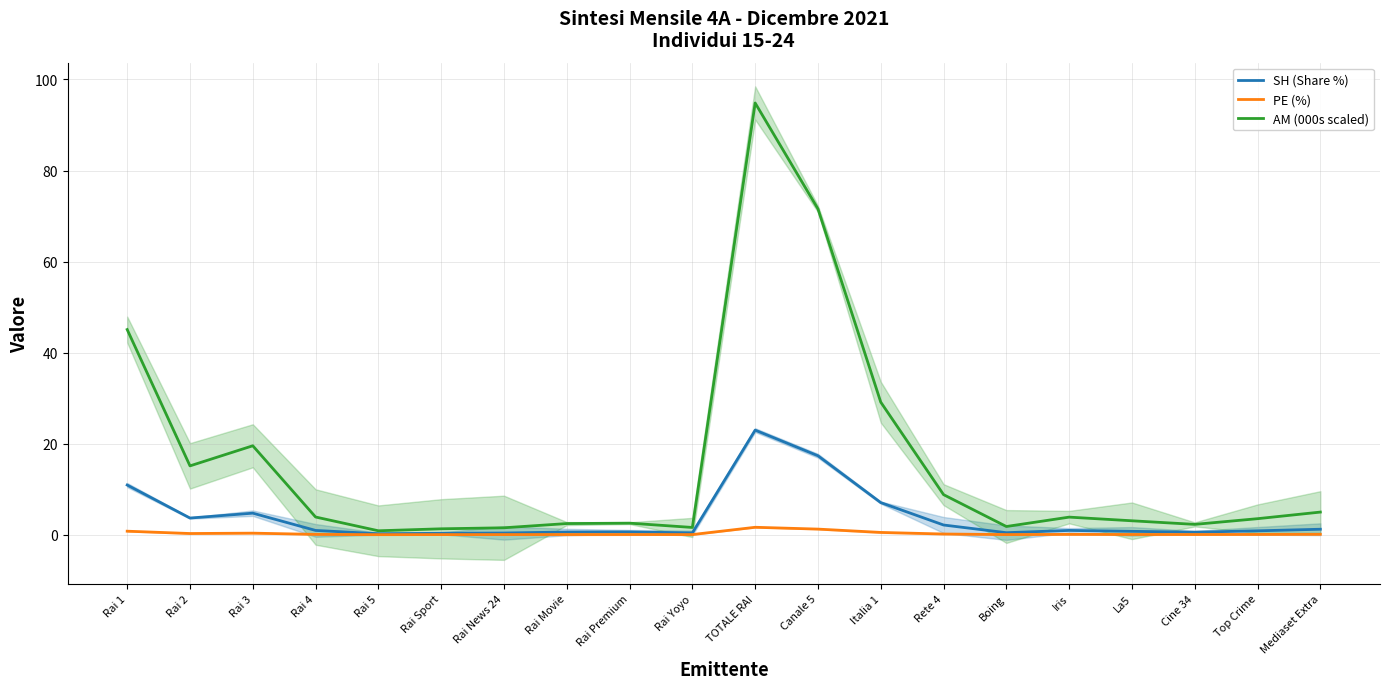

True or false: PE (%) and SH (Share %) intersect in this chart.

False